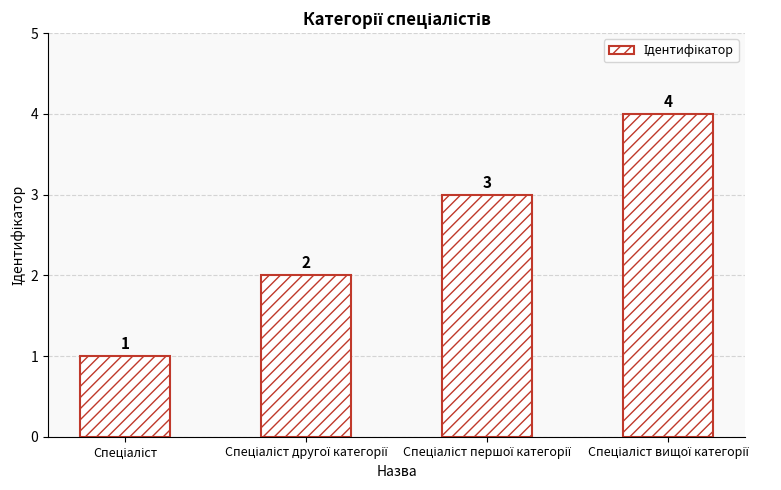

What is the value of the 1st bar from the left?

1